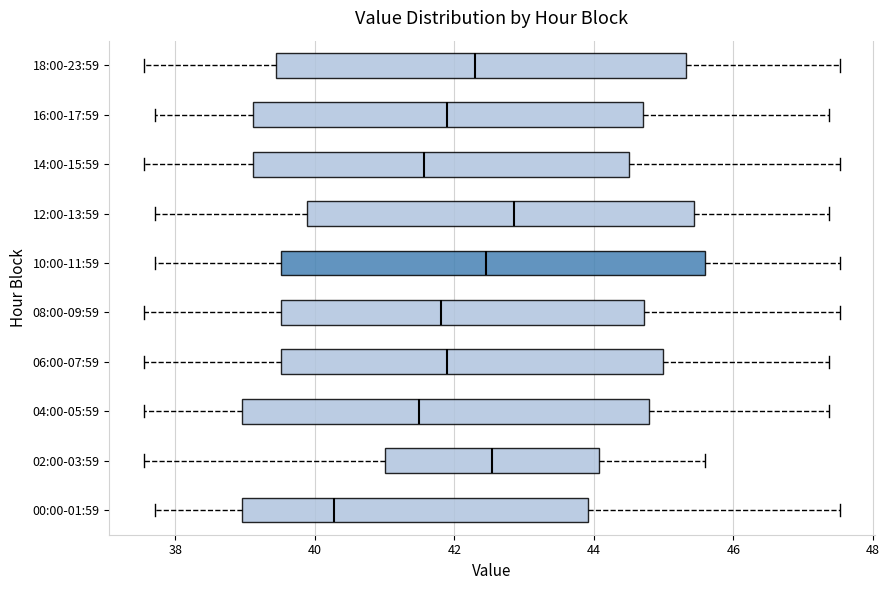

Which box has the furthest to the left median line?

00:00-01:59